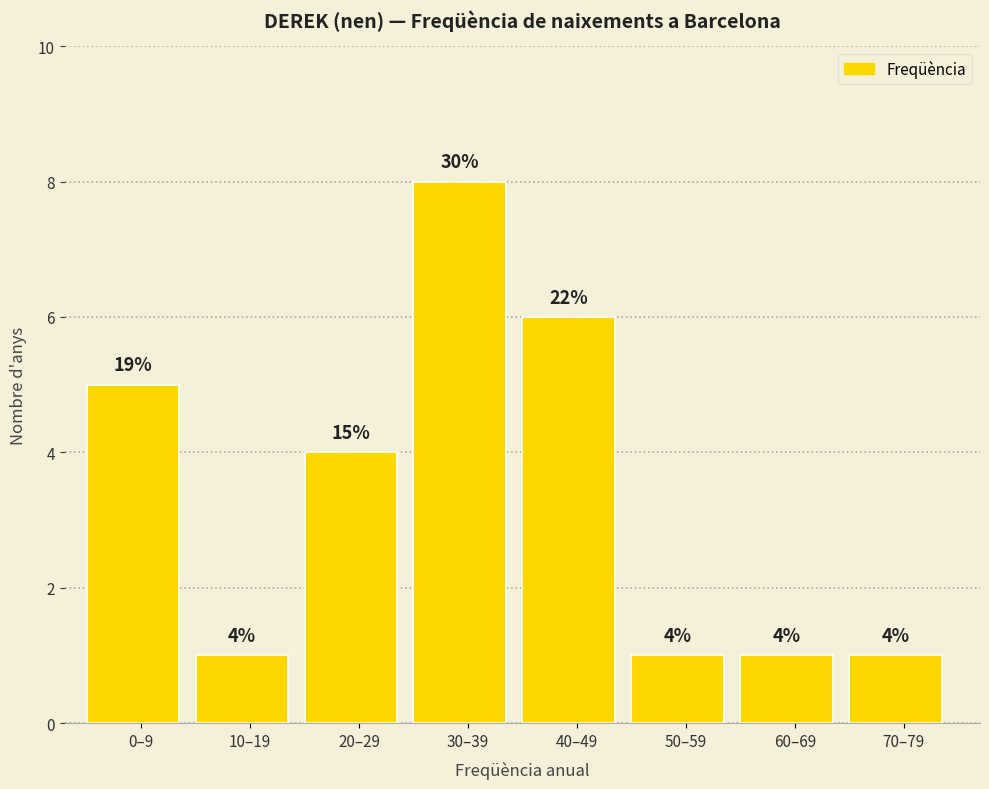

Reading left to right, what are all the values shown in this chart?

5	1	4	8	6	1	1	1